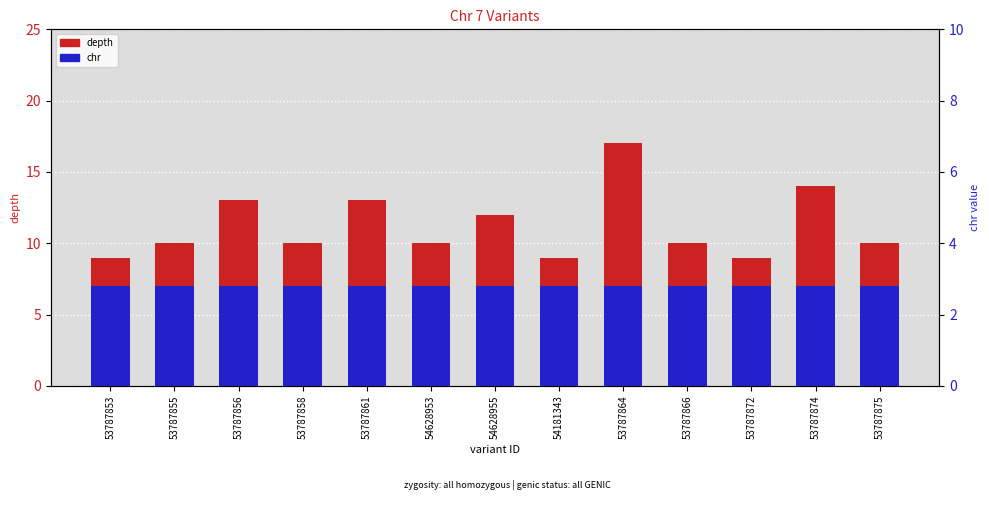

Reading left to right, what are all the values shown in this chart?

depth: 53787853=9	53787855=10	53787856=13	53787858=10	53787861=13	54628953=10	54628955=12	54181343=9	53787864=17	53787866=10	53787872=9	53787874=14	53787875=10
chr: 53787853=7	53787855=7	53787856=7	53787858=7	53787861=7	54628953=7	54628955=7	54181343=7	53787864=7	53787866=7	53787872=7	53787874=7	53787875=7